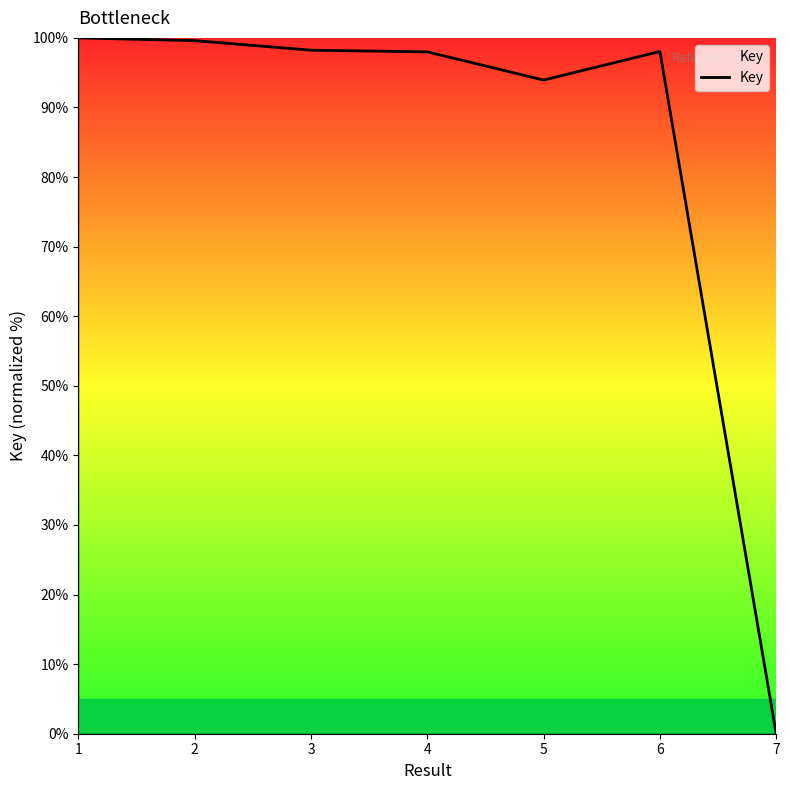

What is the approximate value at 2?

99.6